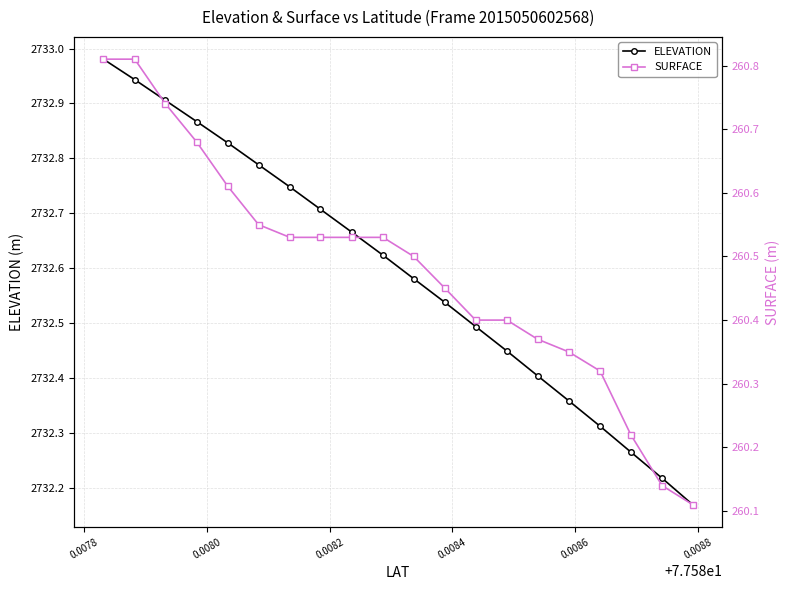

How many categories are shown in the chart?

20